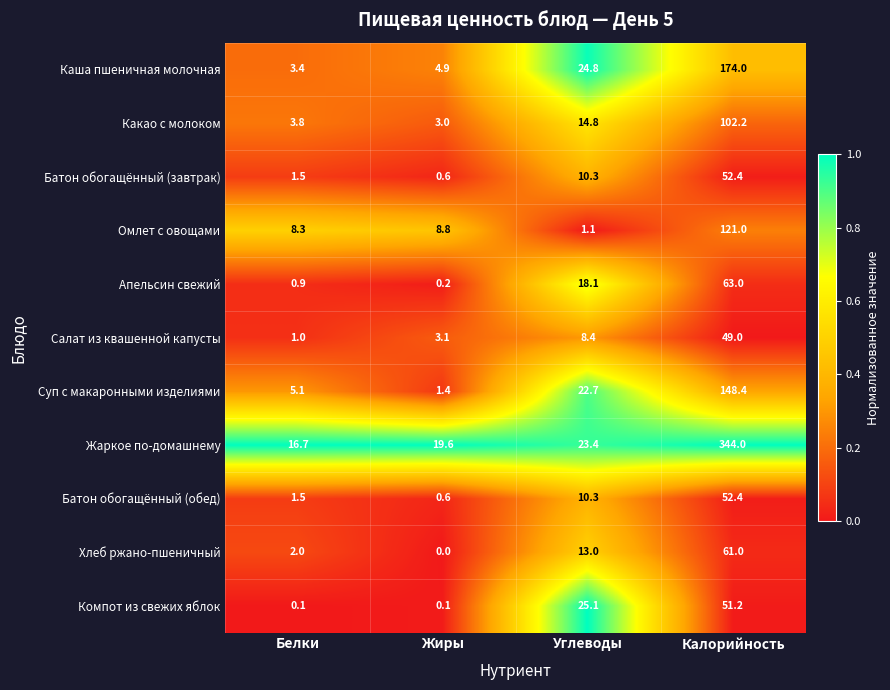

Where does the Какао с молоком series first go above 14?

Углеводы